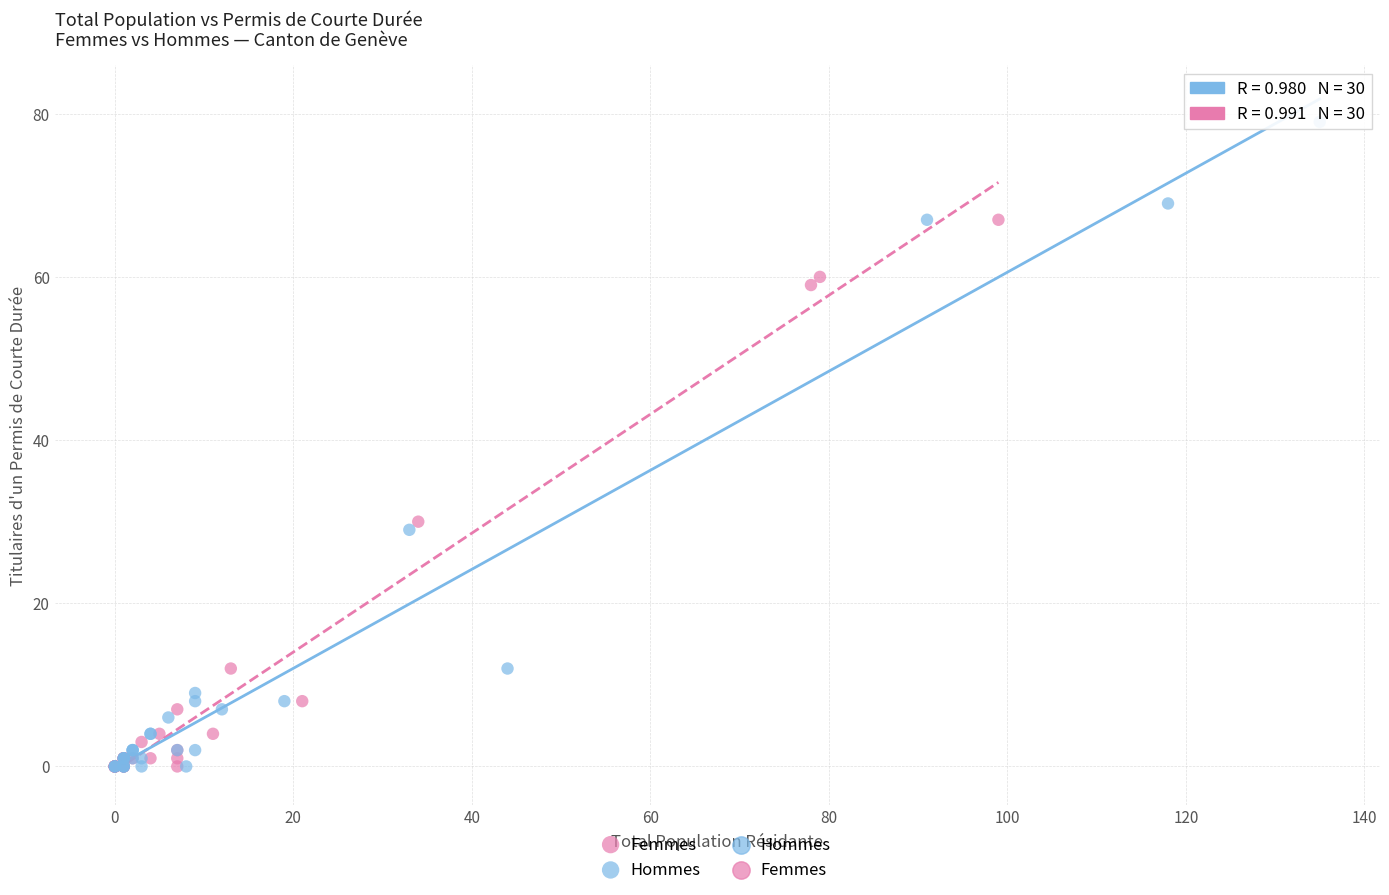

Which series contains the highest Y value?

Hommes